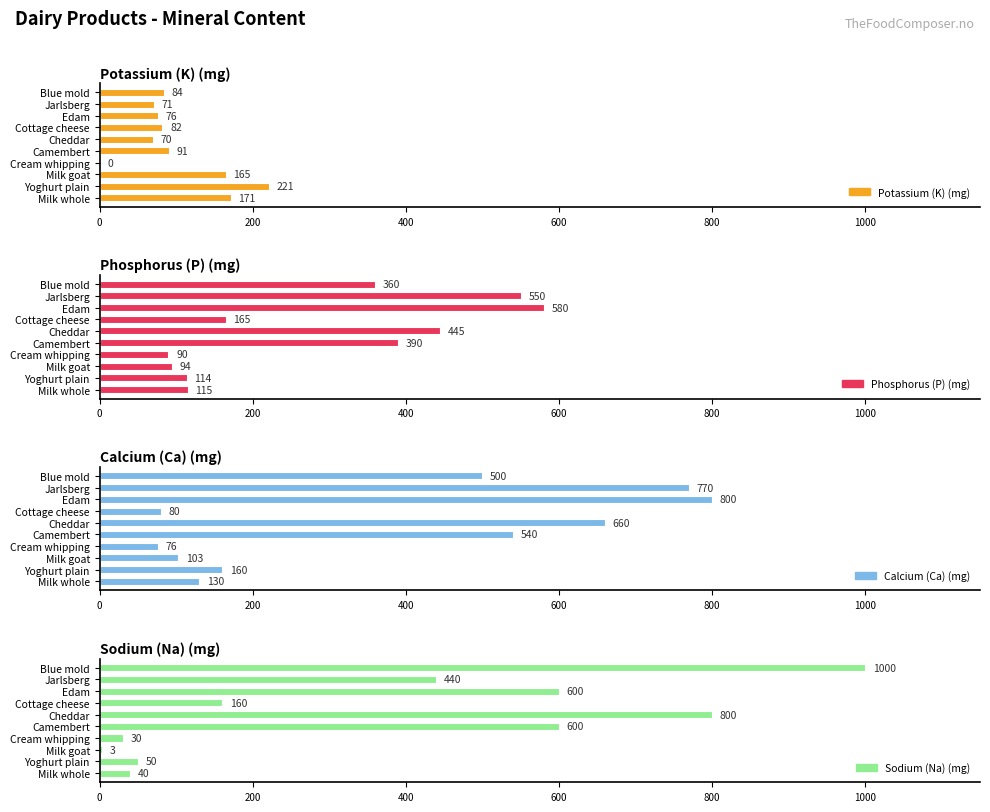

What is the maximum value for Calcium (Ca) (mg)?

800